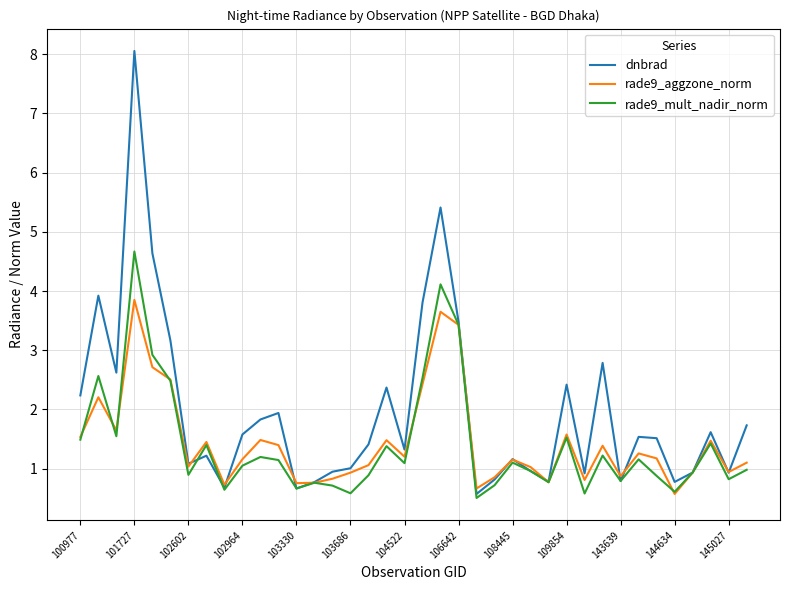

What is the minimum value for rade9_mult_nadir_norm?

0.5